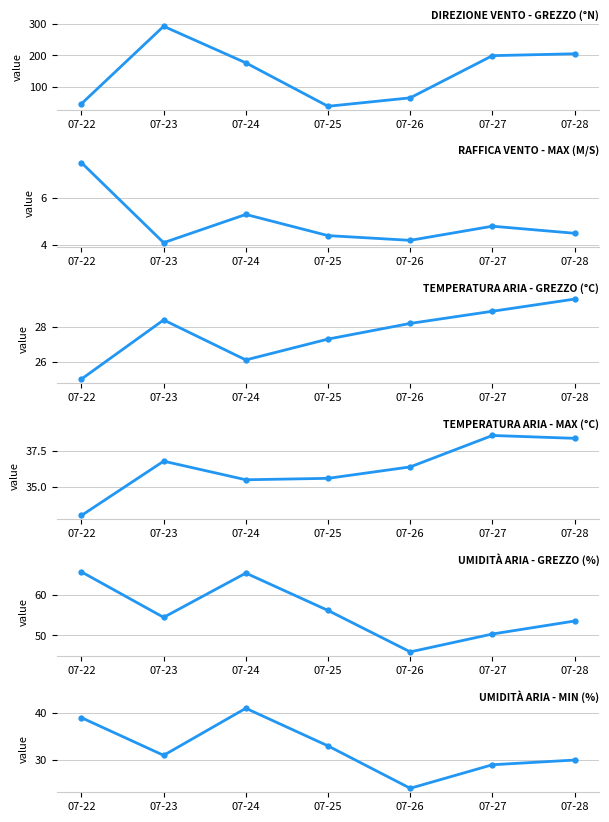

Reading left to right, extract all data points from this chart.

Direzione vento - Grezzo (°N): 07-22=45.0	07-23=293.0	07-24=176.0	07-25=37.0	07-26=64.0	07-27=199.0	07-28=205.0
Raffica vento - Max (m/s): 07-22=7.5	07-23=4.1	07-24=5.3	07-25=4.4	07-26=4.2	07-27=4.8	07-28=4.5
Temperatura aria - Grezzo (°C): 07-22=25.0	07-23=28.4	07-24=26.1	07-25=27.3	07-26=28.2	07-27=28.9	07-28=29.6
Temperatura aria - Max (°C): 07-22=33.0	07-23=36.8	07-24=35.5	07-25=35.6	07-26=36.4	07-27=38.6	07-28=38.4
Umidità aria - Grezzo (%): 07-22=65.6	07-23=54.4	07-24=65.3	07-25=56.1	07-26=45.9	07-27=50.3	07-28=53.5
Umidità aria - Min (%): 07-22=39.0	07-23=31.0	07-24=41.0	07-25=33.0	07-26=24.0	07-27=29.0	07-28=30.0